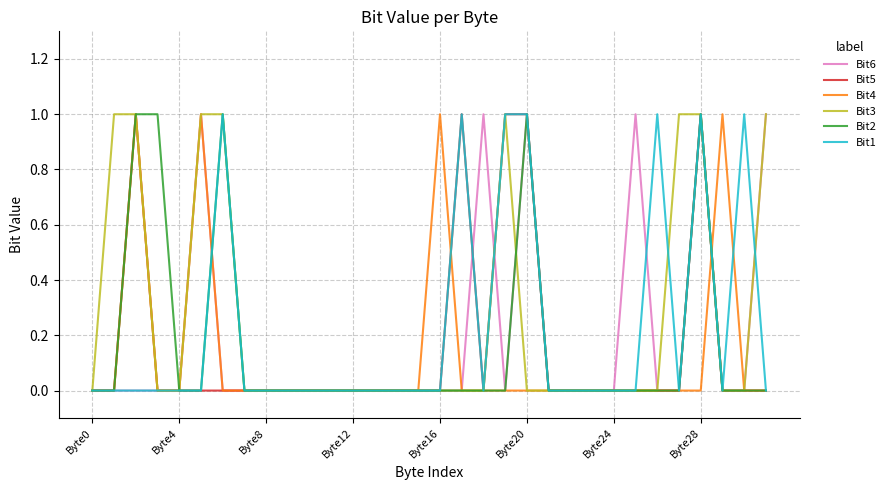

Is this an area chart (filled region under the line)?

No